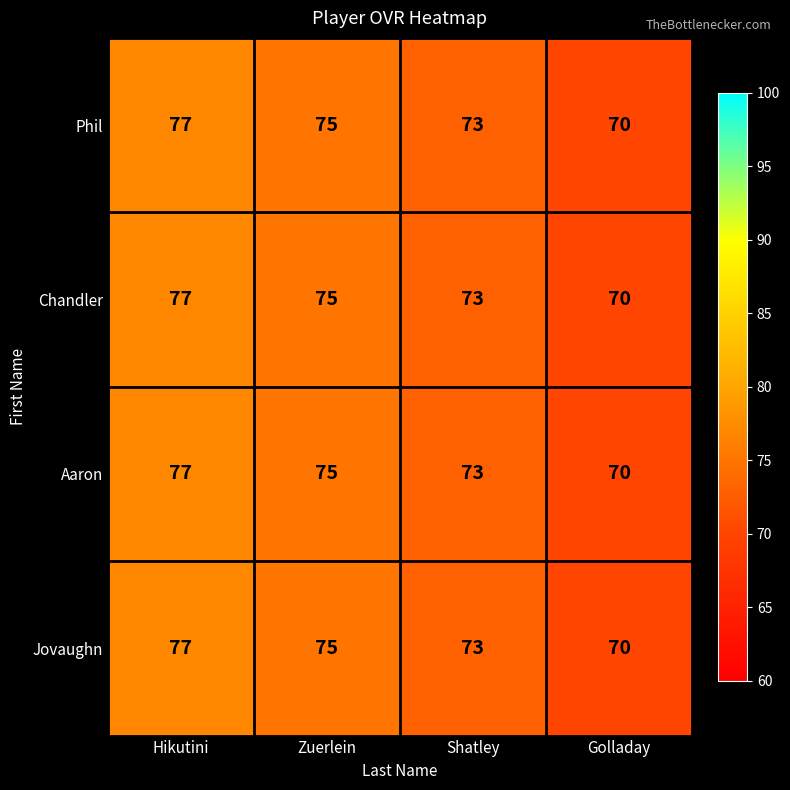

Read the Aaron value at Hikutini.

77